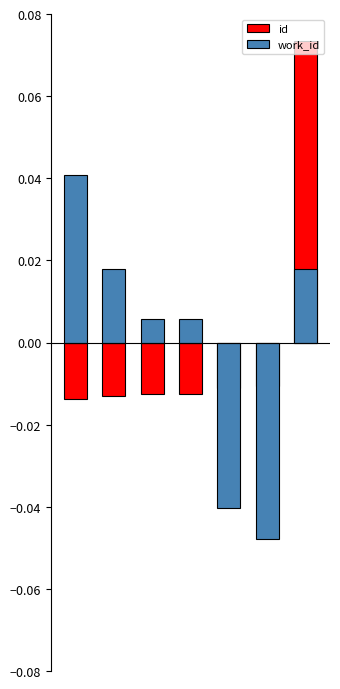

Which category has the highest value across all series?

6